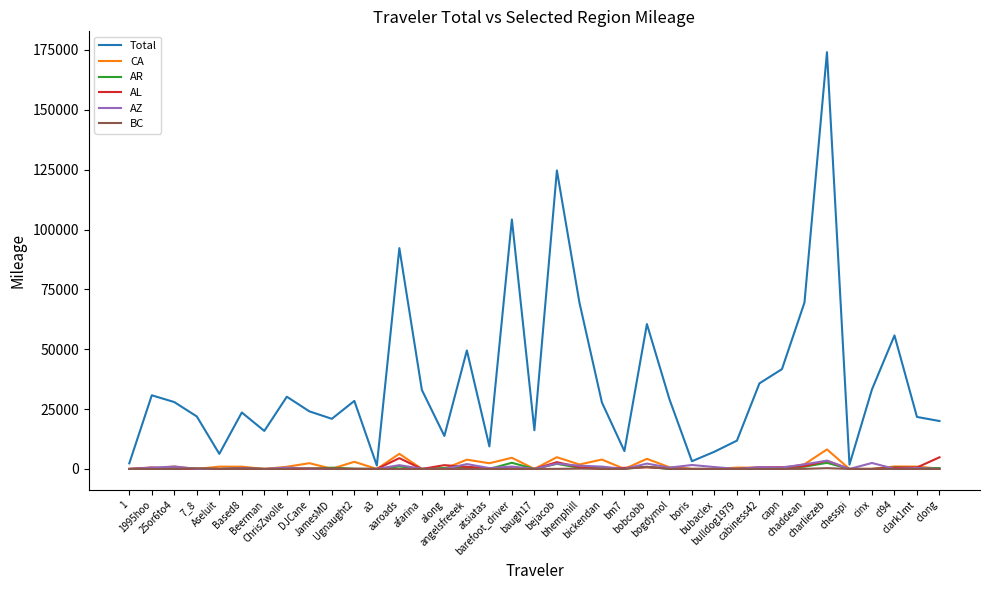

At which category is the sum across all series the highest?

charliezeb